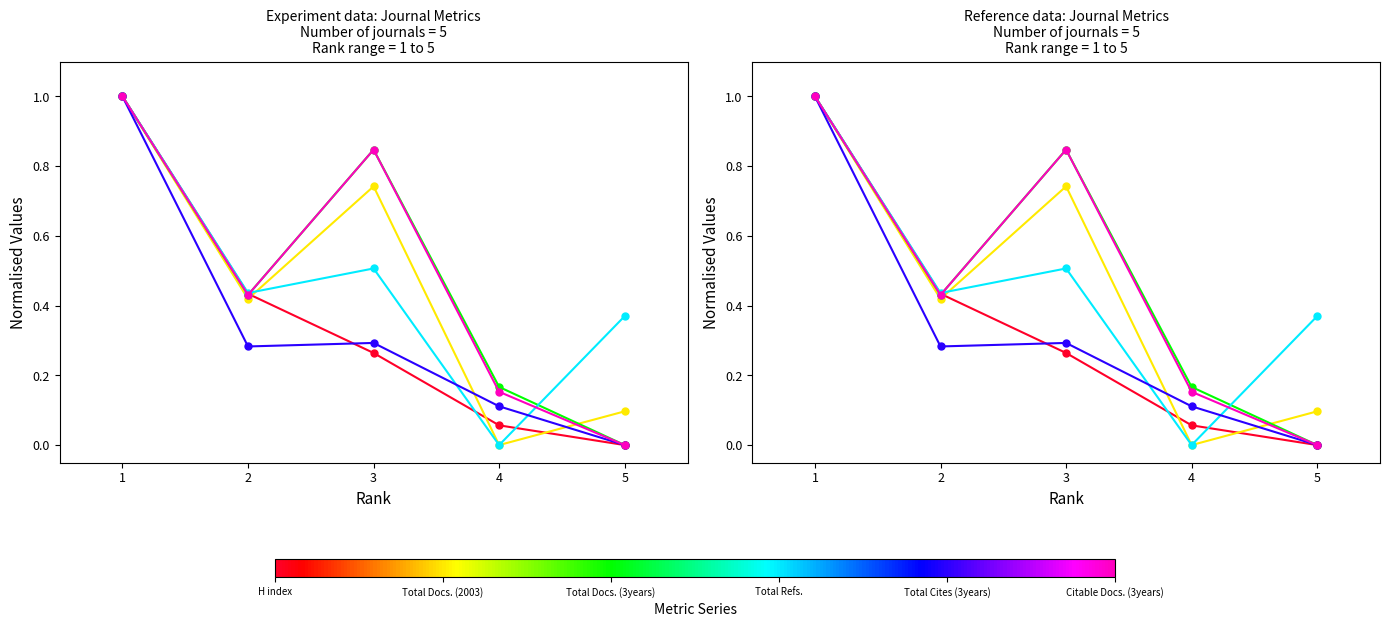

At which category does Total Cites (3years) reach its first local peak?

3